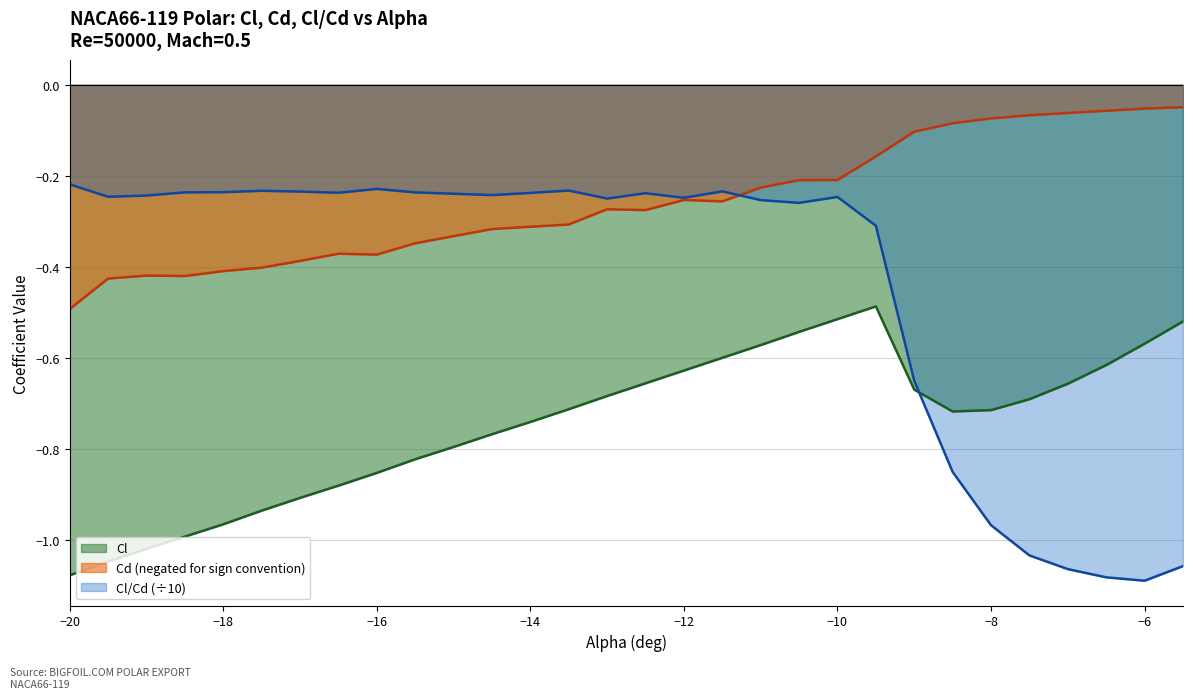

What is the label of the 28th point from the right?

-19